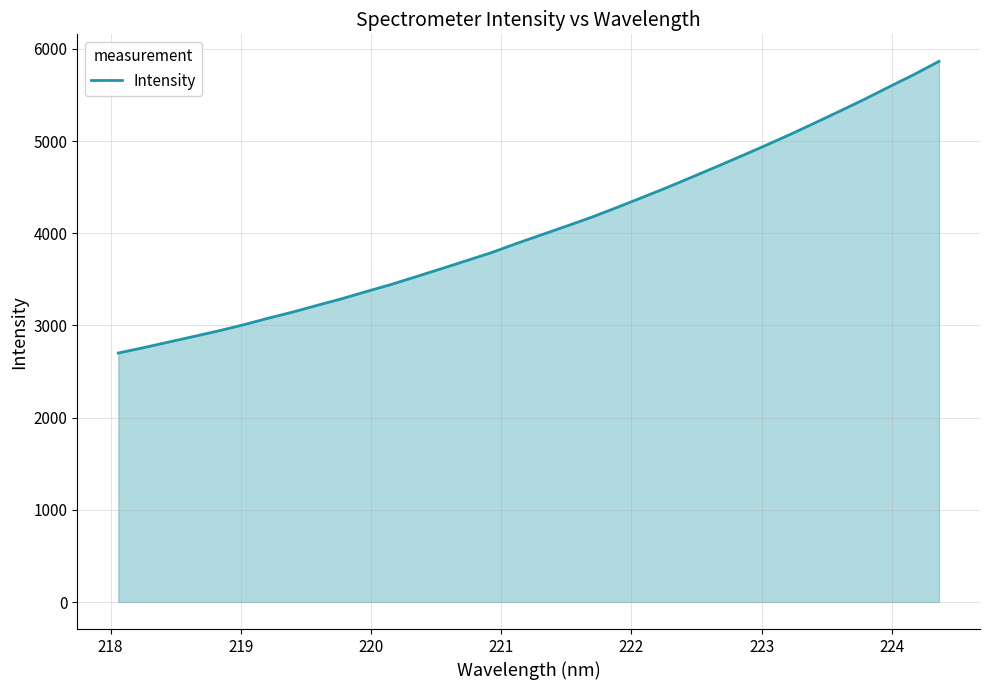

What is the greatest value displayed?

5865.2